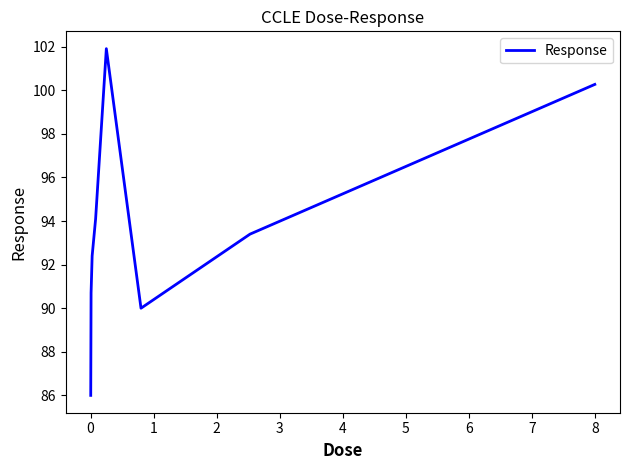

What is the difference between the maximum and minimum values?

15.9